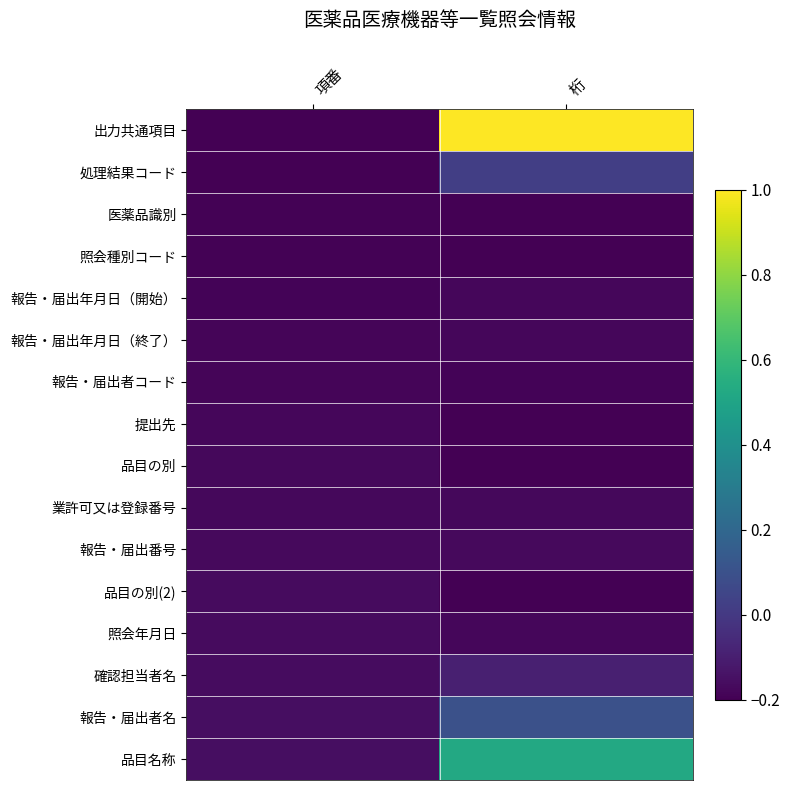

At how many categories does at least one series exceed 0?

1